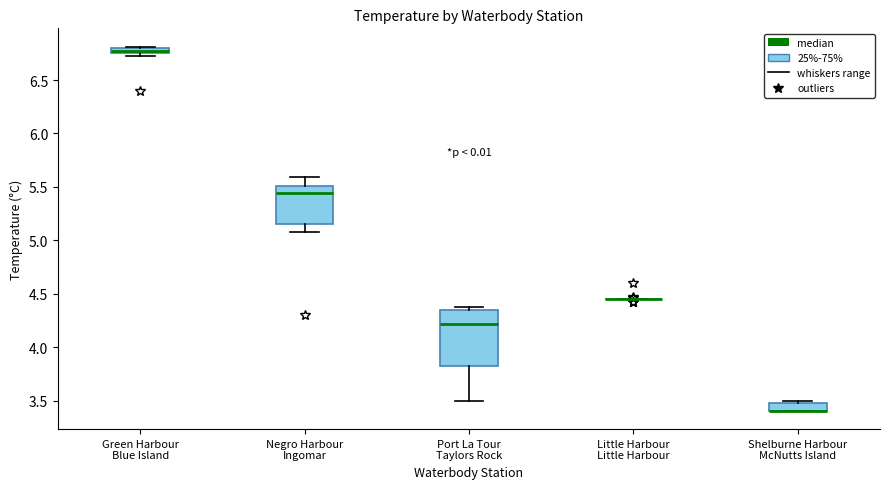

Where is the lower edge of the box for Green Harbour Blue Island on the y-axis? The values are not printed on the chart, so give them approximately, as read against the axis.

6.75